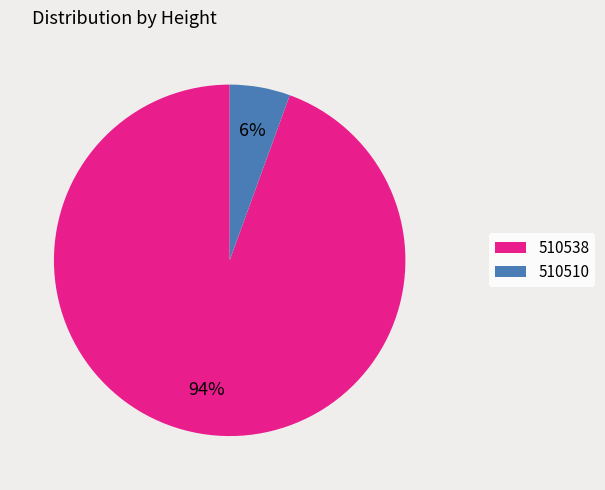

What is the smallest slice in the pie chart?

510510